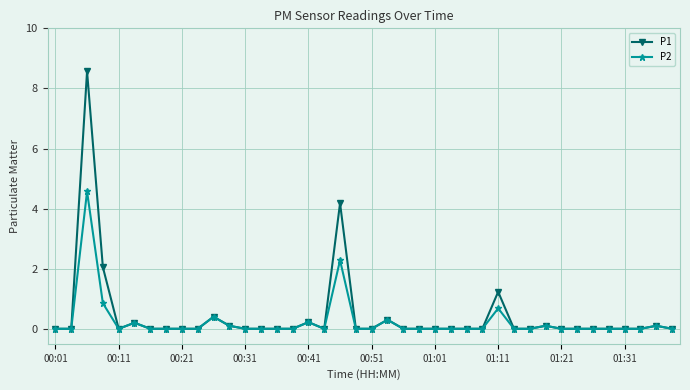

What is the highest value of the P1 series?

8.6